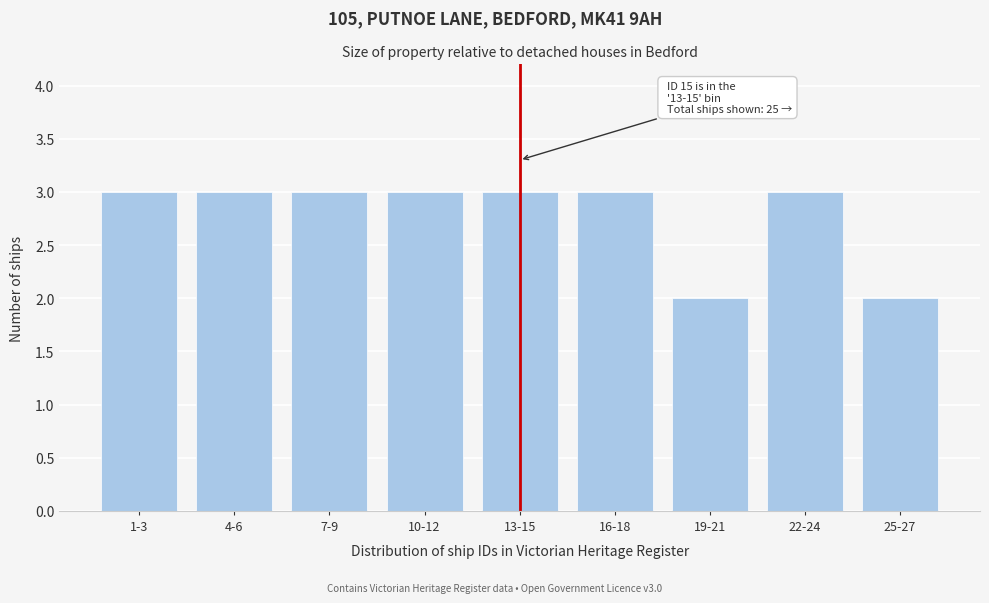

Reading left to right, extract all data points from this chart.

3	3	3	3	3	3	2	3	2